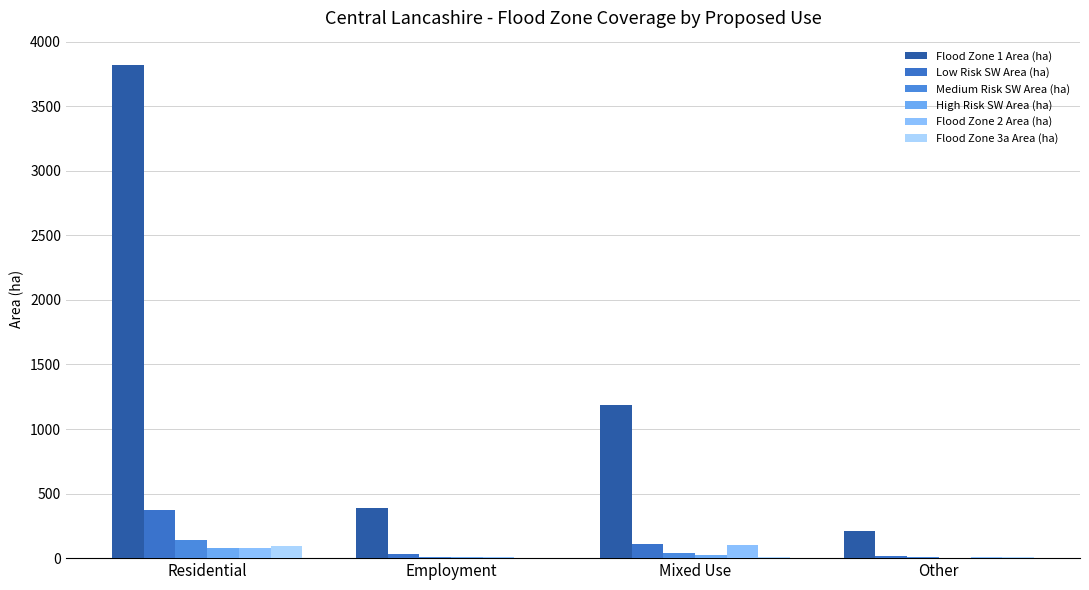

What is the highest value of the Flood Zone 2 Area (ha) series?

100.8